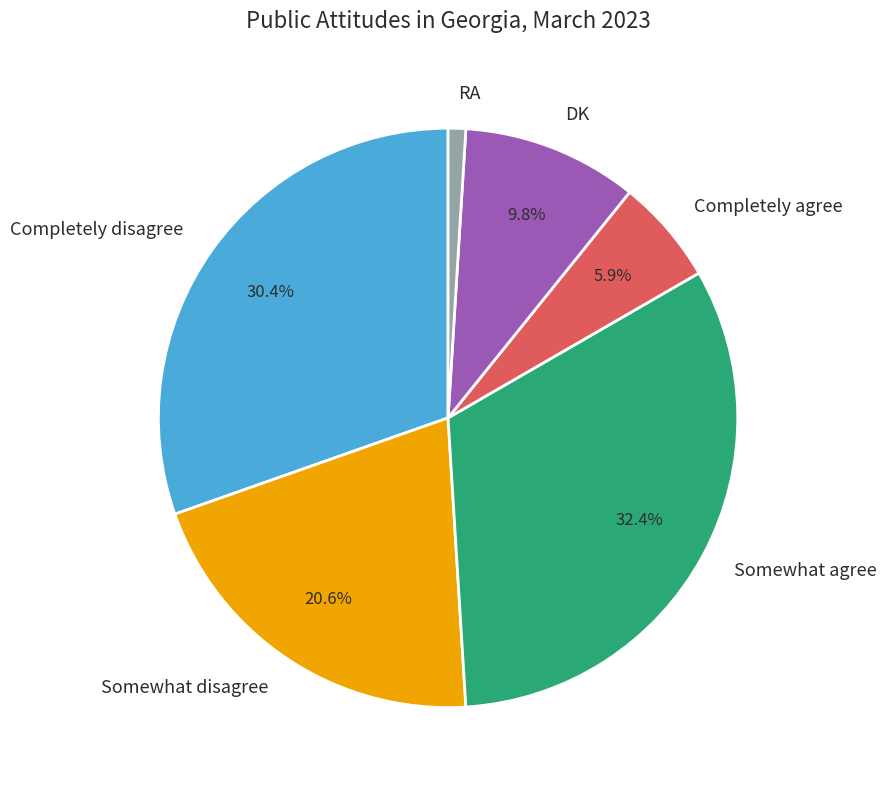

Is it true that Completely agree is 11% of the pie?

False